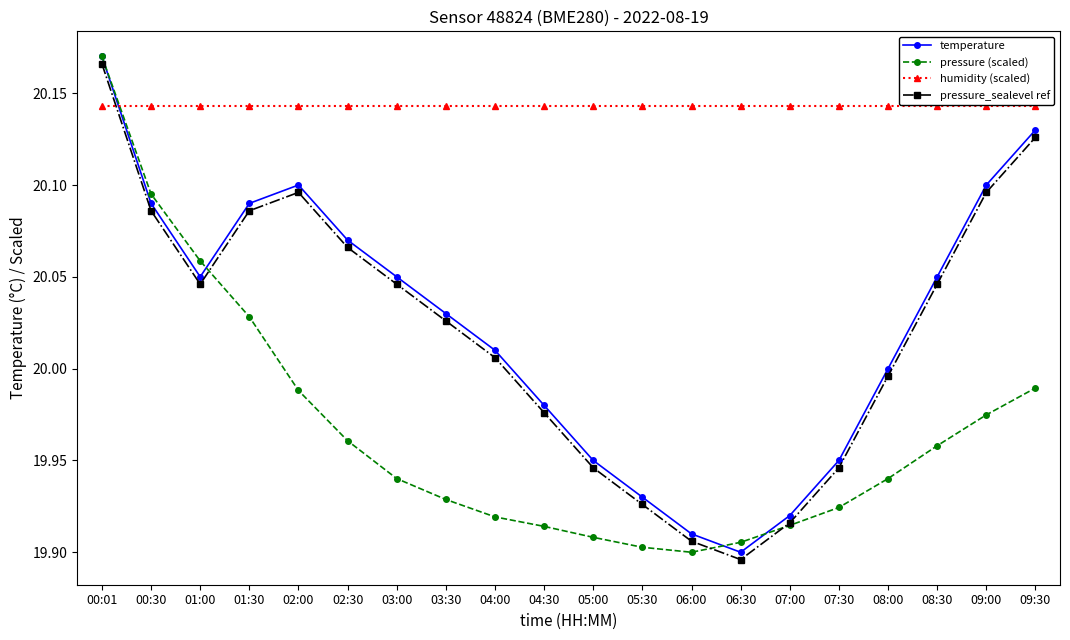

At which label does pressure_sealevel ref reach its minimum?

06:30